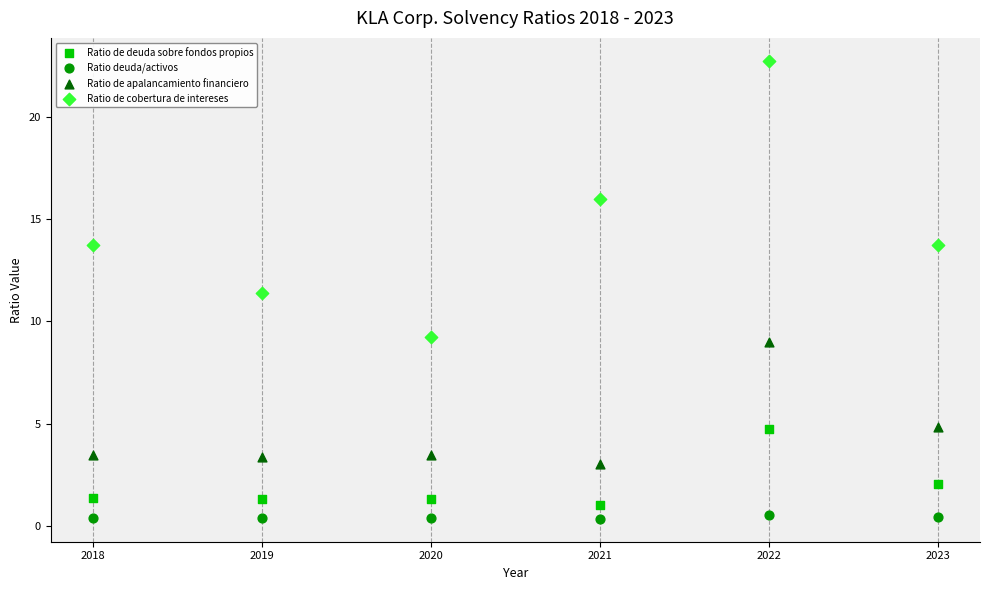

Across all series, what Y value is closest to 11?

11.4